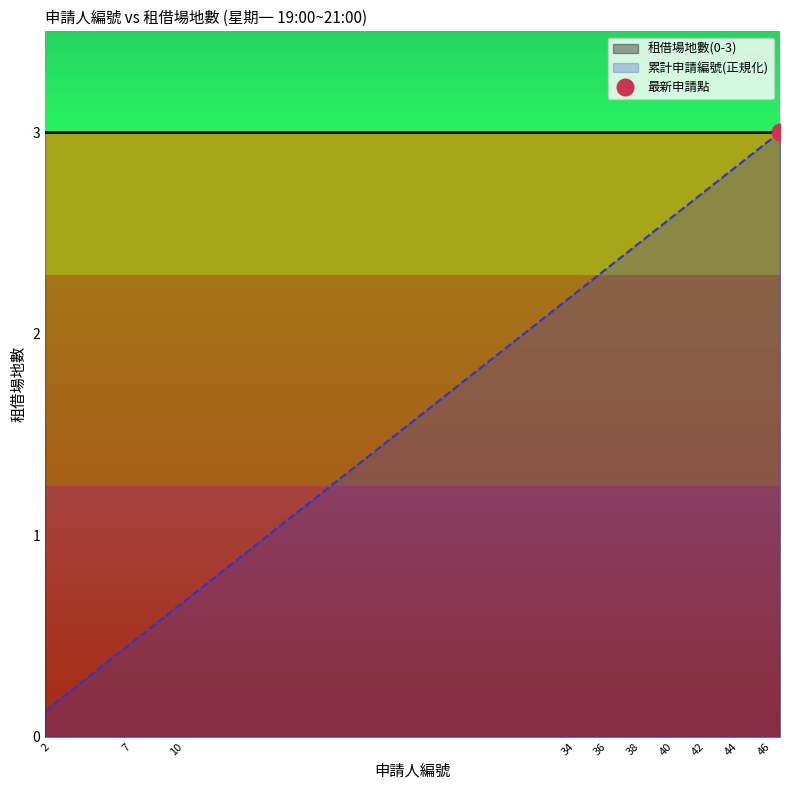

The chart shows a value of 2.4 at 37. True or false?

True